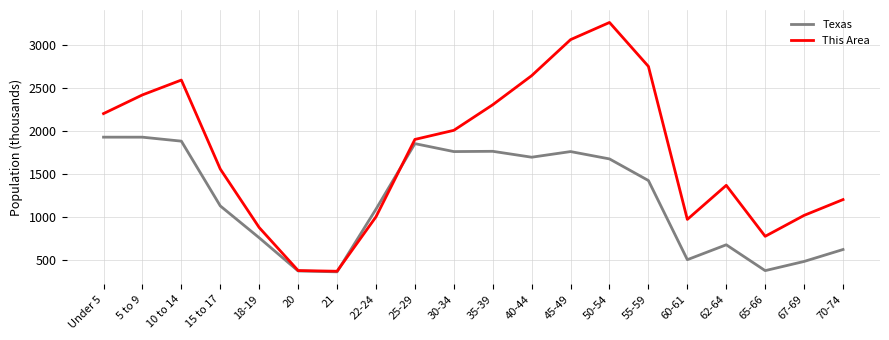

At which category is the sum across all series the highest?

50-54